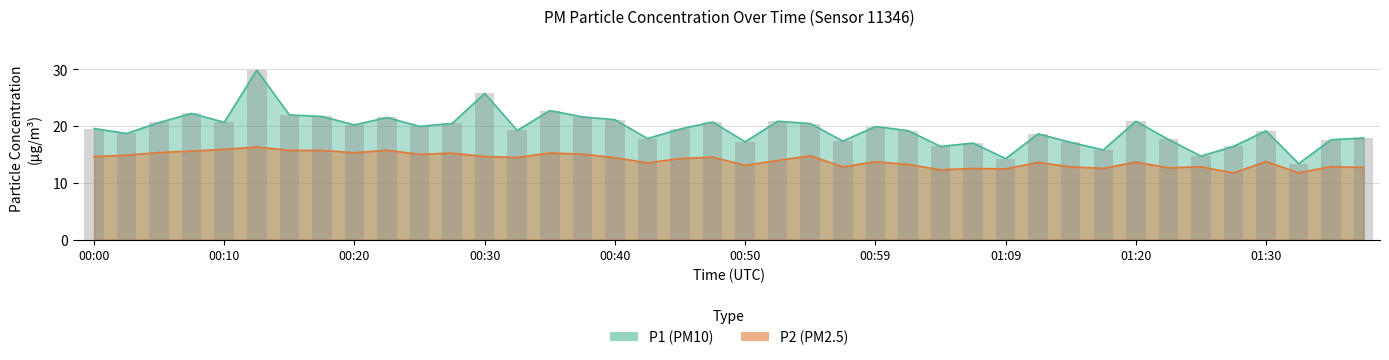

What is the label of the 36th bar from the right?

00:10